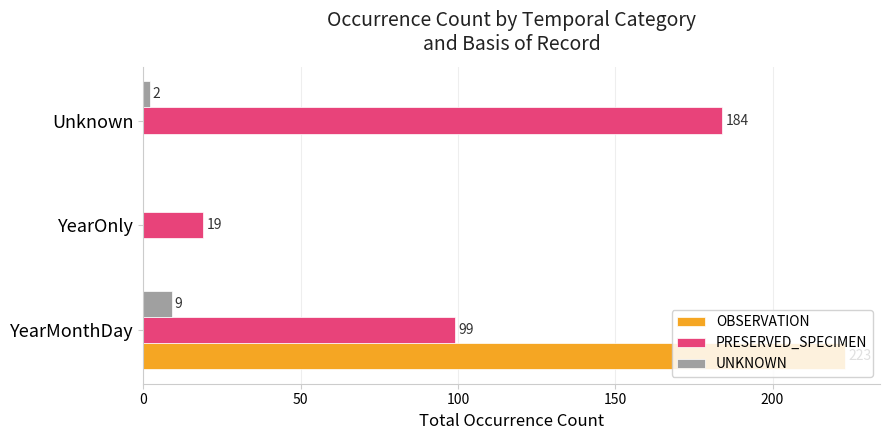

Which series has the largest total across all categories?

PRESERVED_SPECIMEN